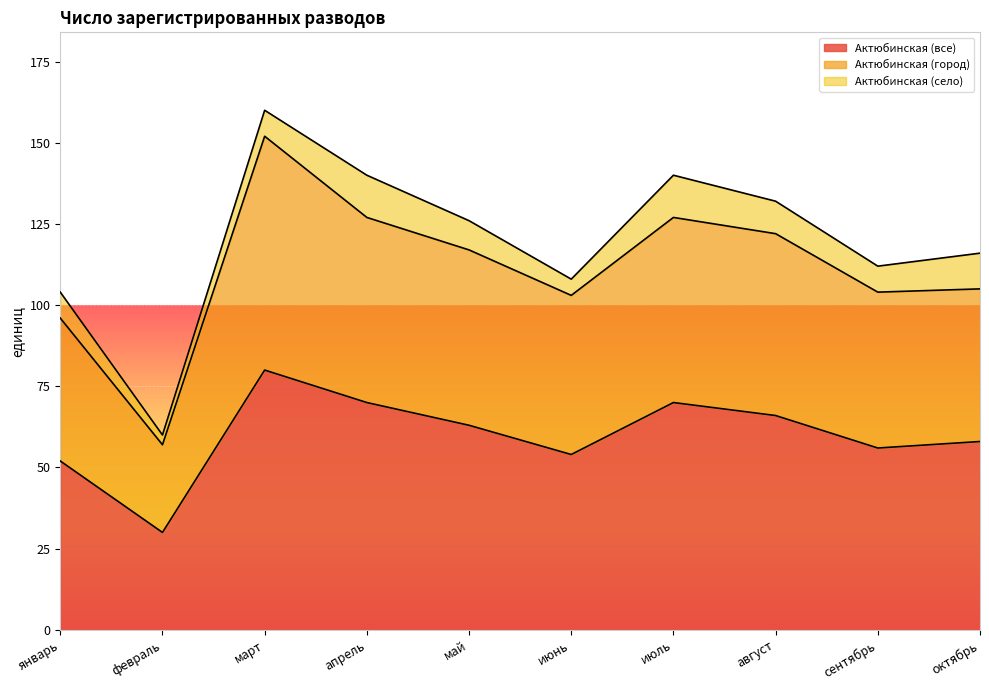

What is the label of the 9th point from the right?

февраль